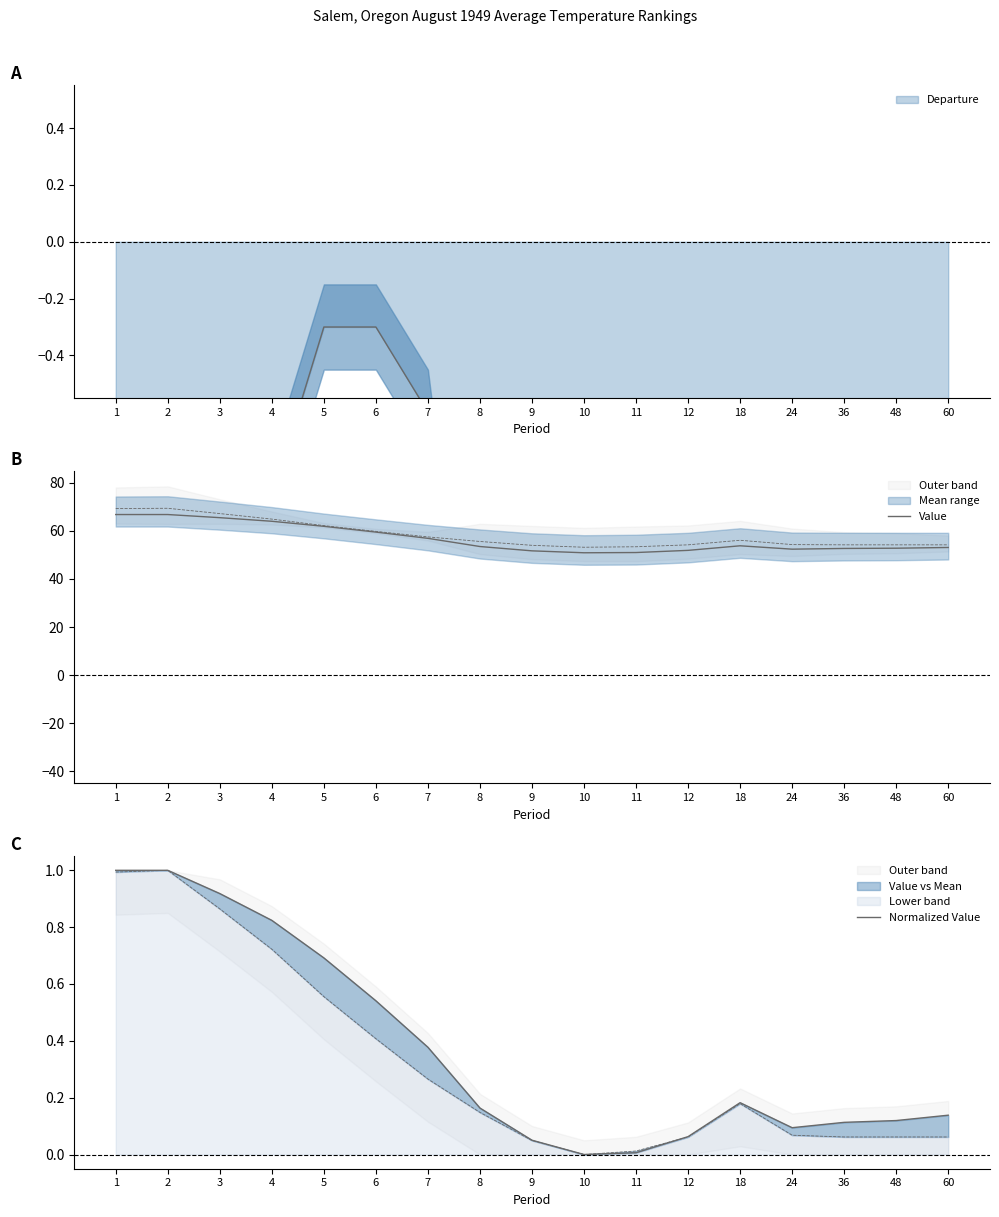

Is the value of Normalized Value at 7 greater than the value of Value at 9?

No